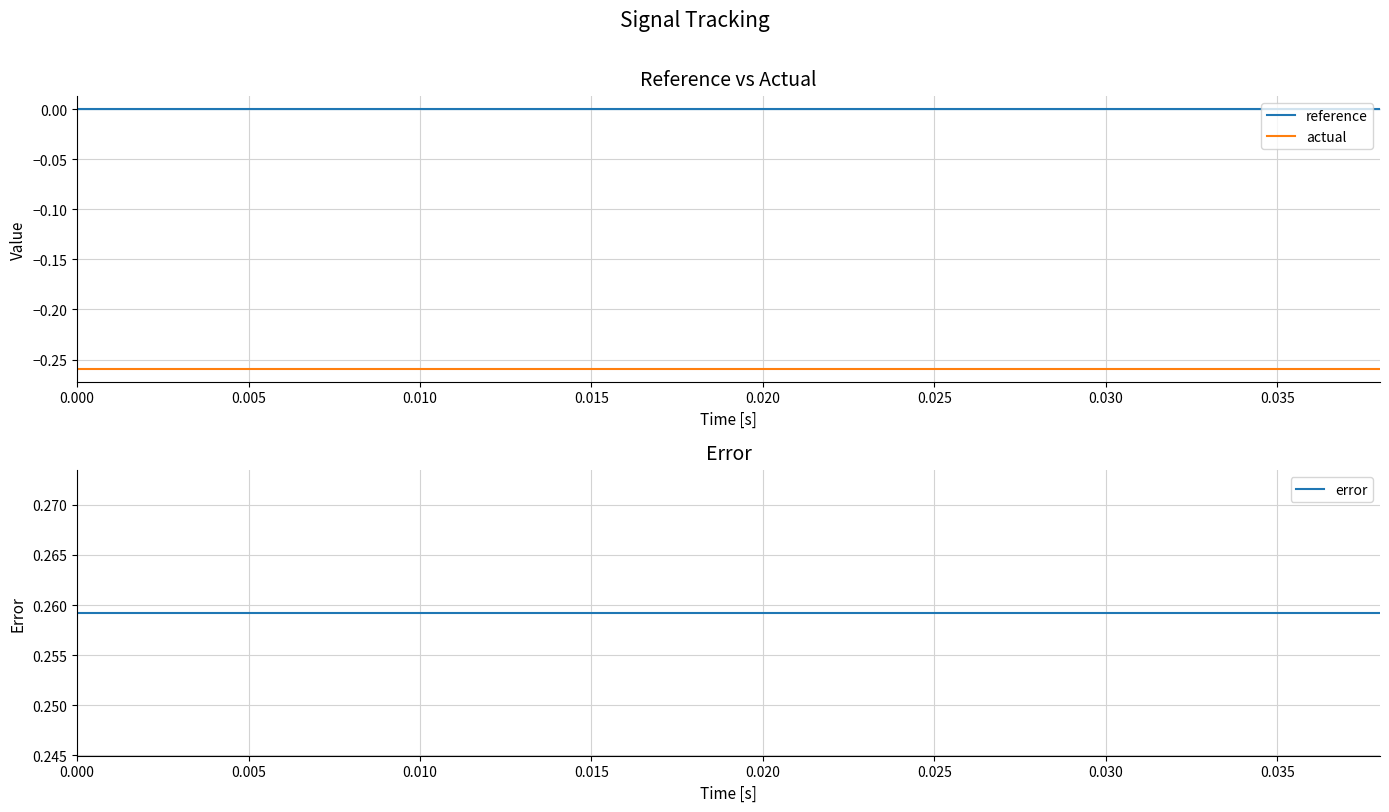

Is the value of error at 14 greater than the value of actual at 0.005?

Yes